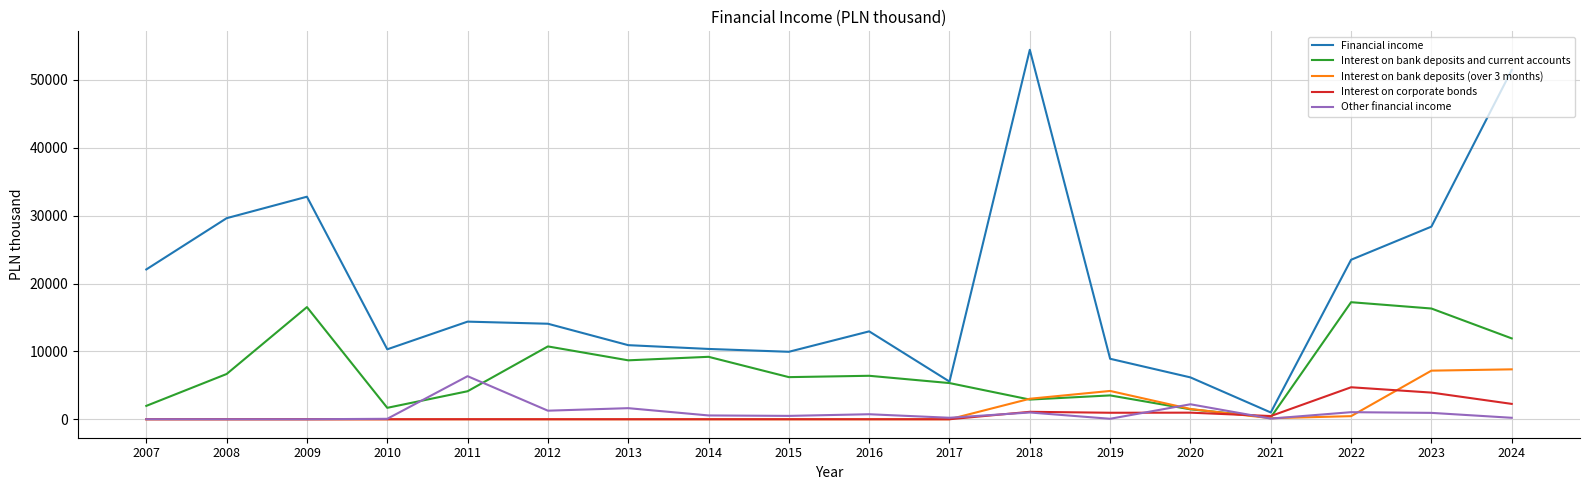

Rank the series by their maximum value, from highest to lowest.

Financial income, Interest on bank deposits and current accounts, Interest on bank deposits (over 3 months), Other financial income, Interest on corporate bonds